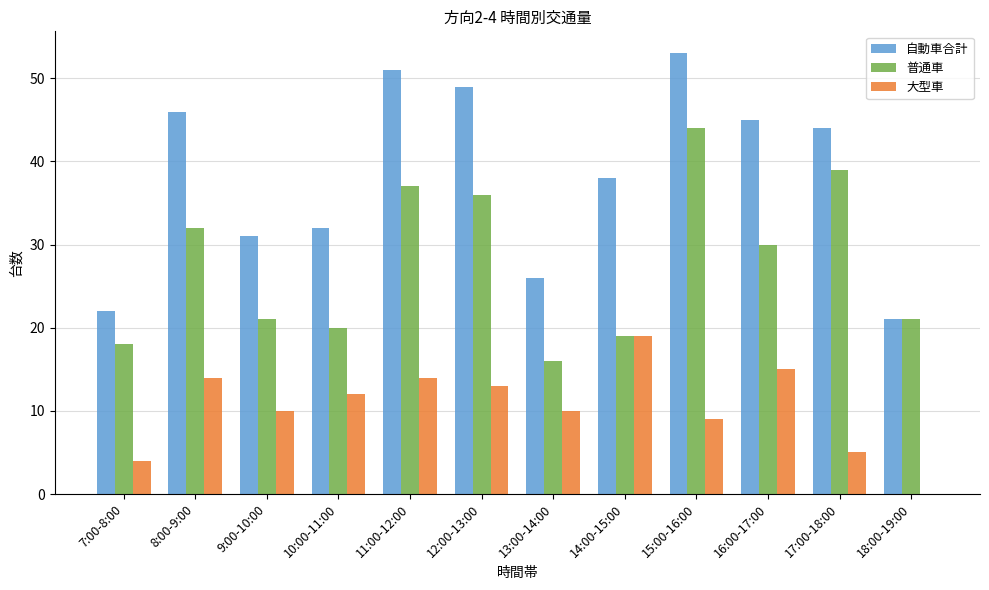

What is the sum of all 普通車 values?

333